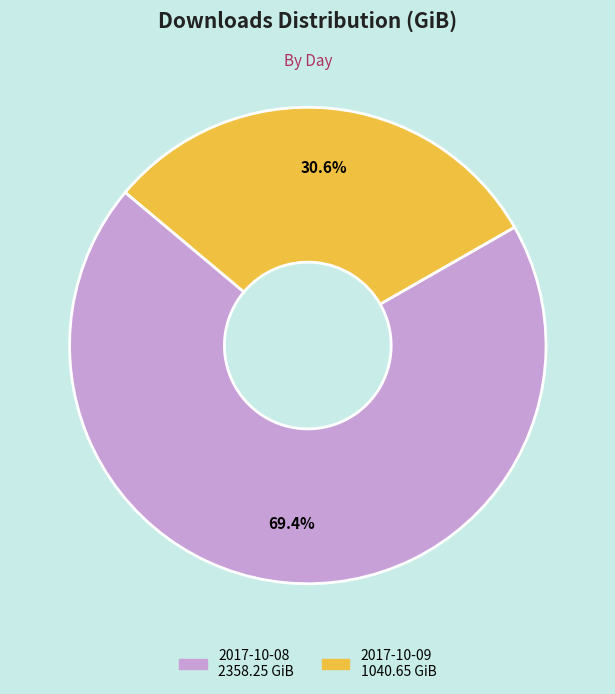

Rank the categories by value from highest to lowest.

2017-10-08, 2017-10-09